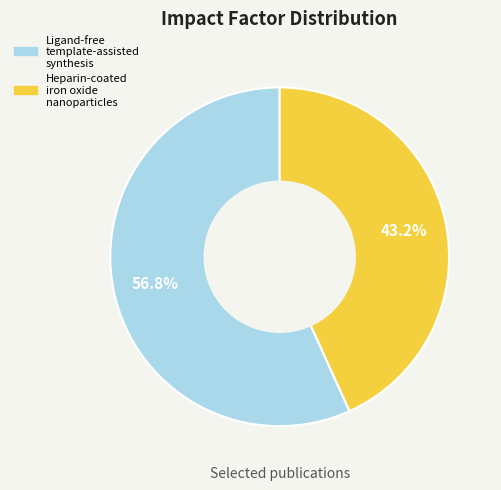

How many segments does this pie chart have?

2